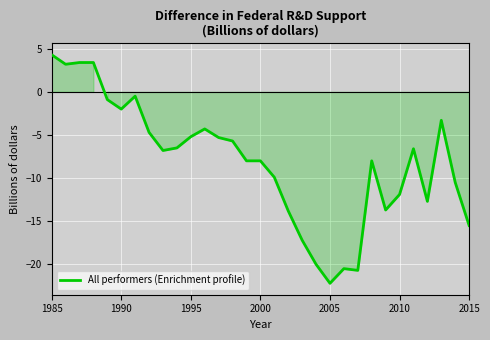

What is the difference between the maximum and minimum values?

26.5